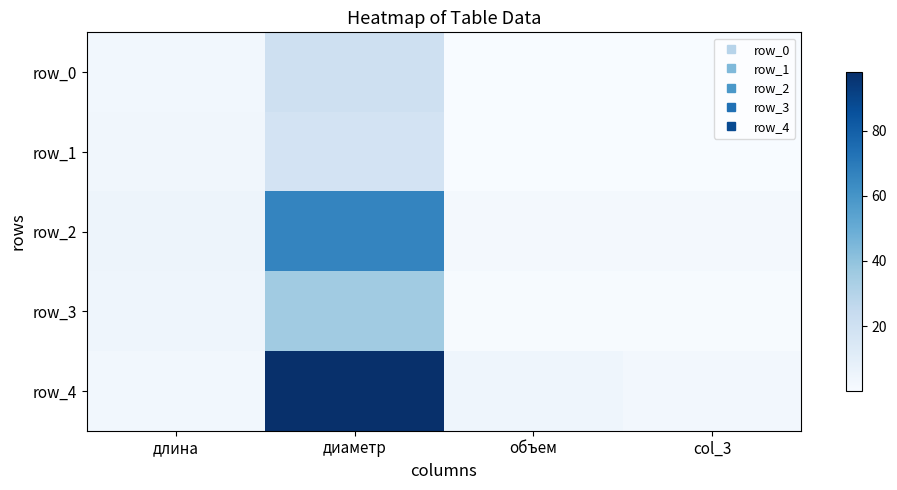

What is the sum of the row_1 values at диаметр and длина?

21.5